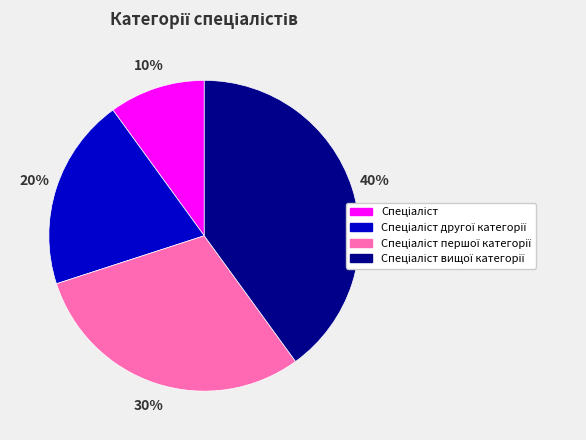

To the nearest percent, what is the difference between the largest and smallest slice percentages?

30%